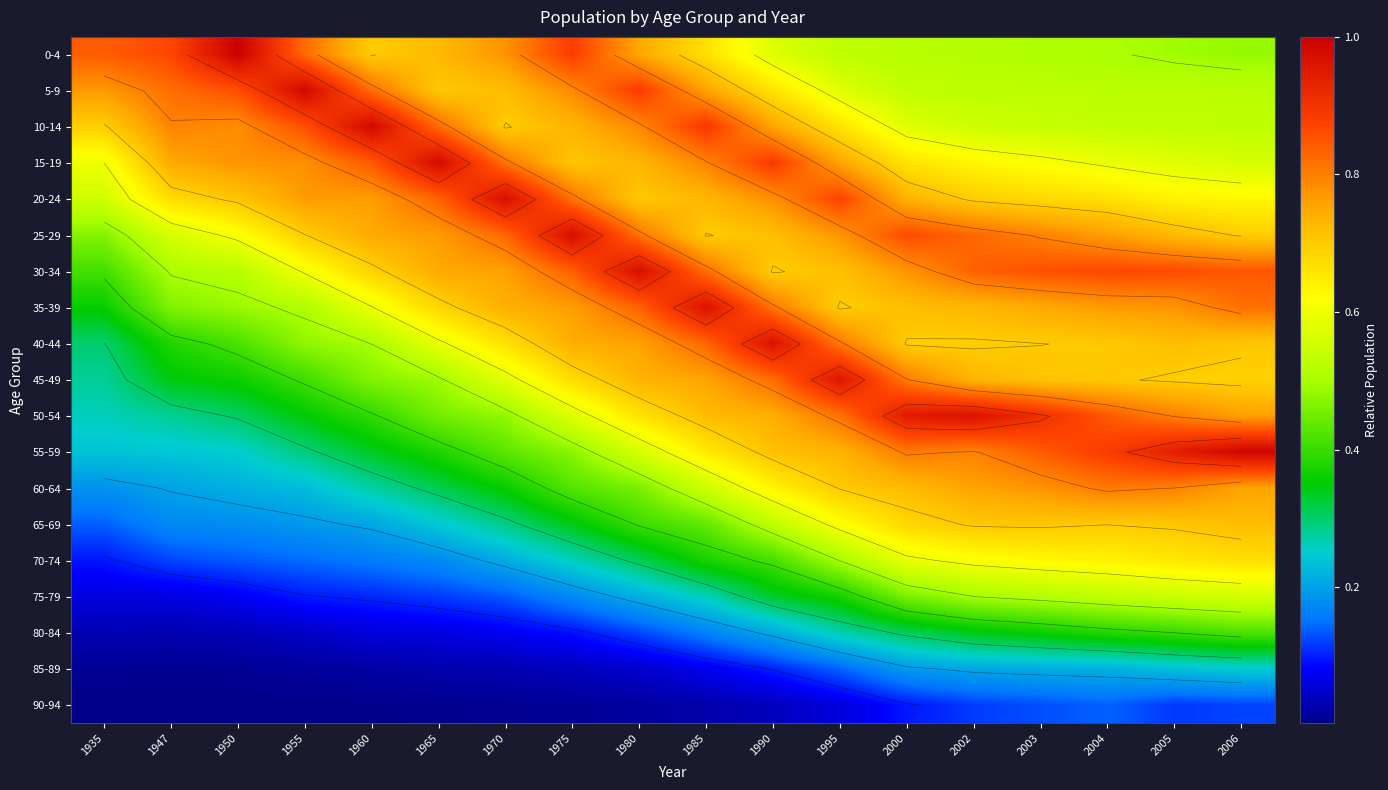

What is the difference between the highest and lowest values at 1960?

1.0